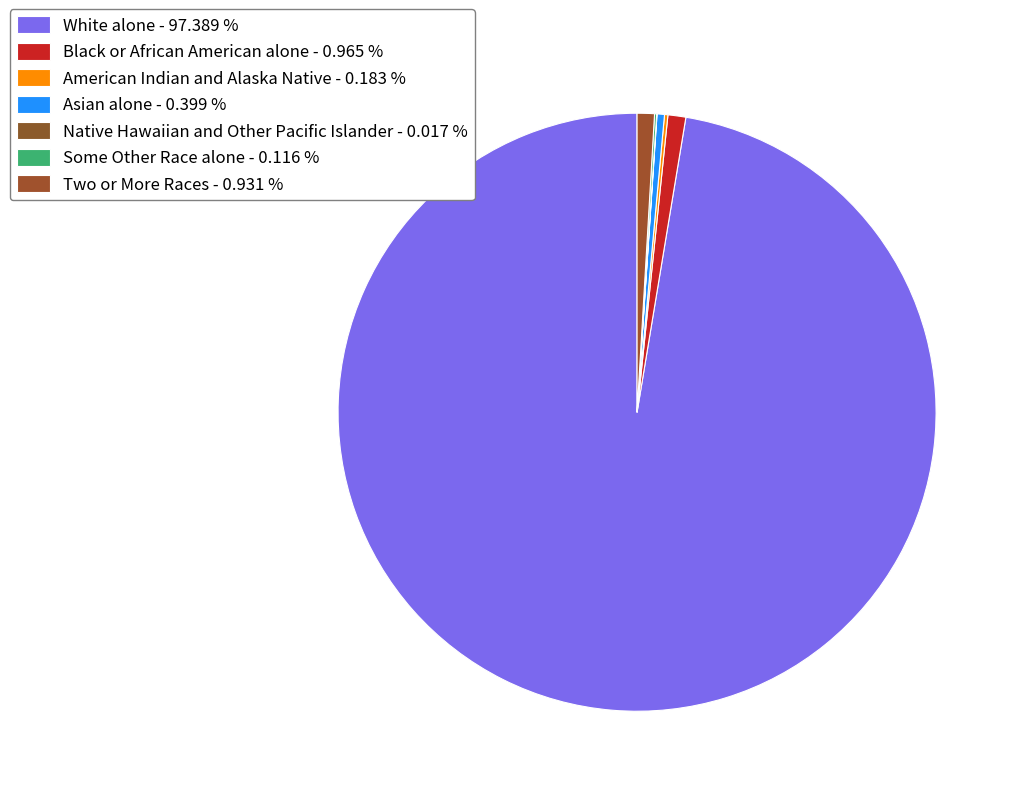

Count the number of slices in the pie.

7